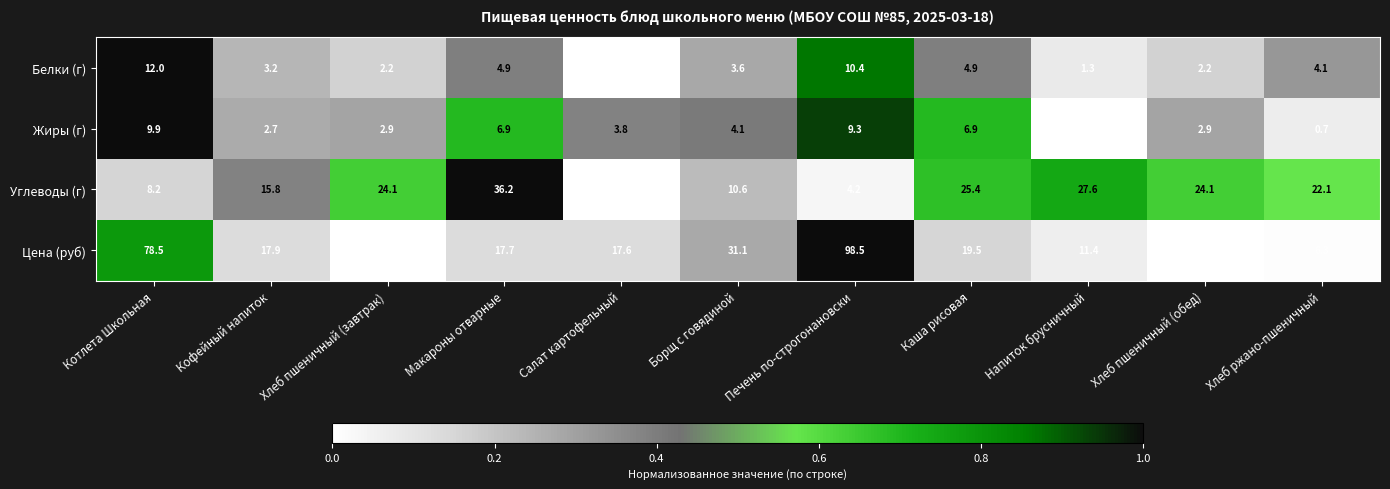

What is the spread (max minus min) of values at Каша рисовая?

20.5